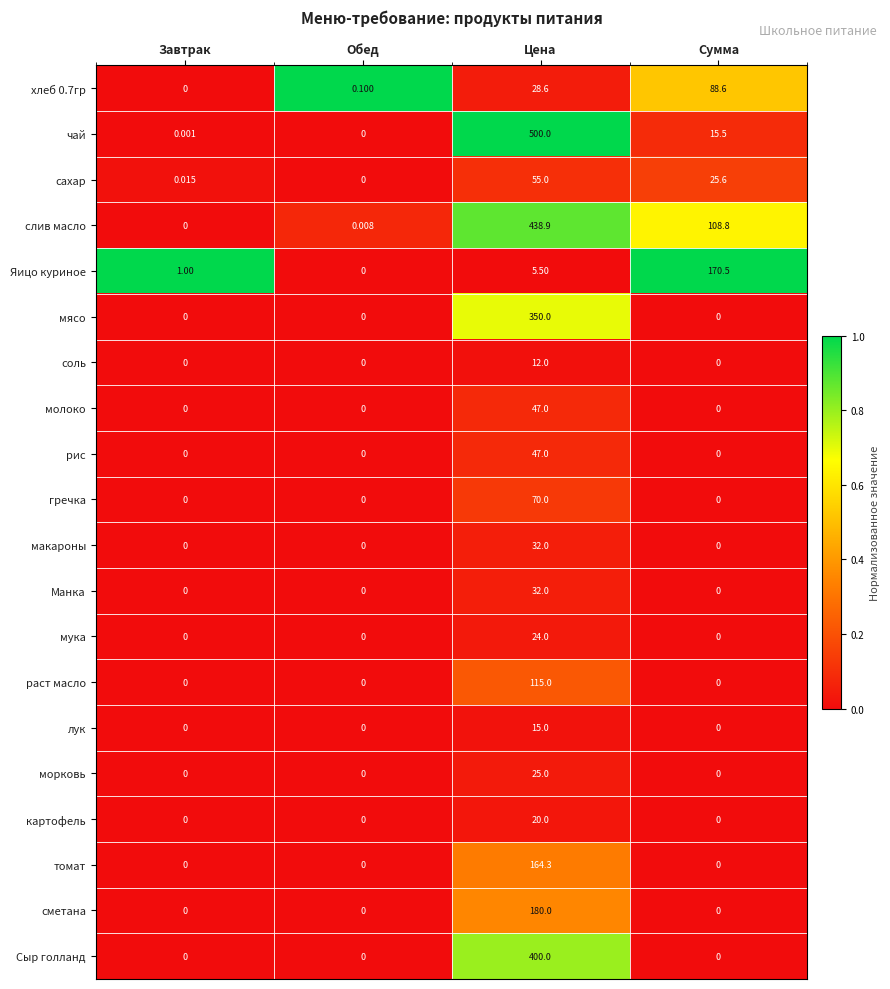

How many data points does each series have?

4